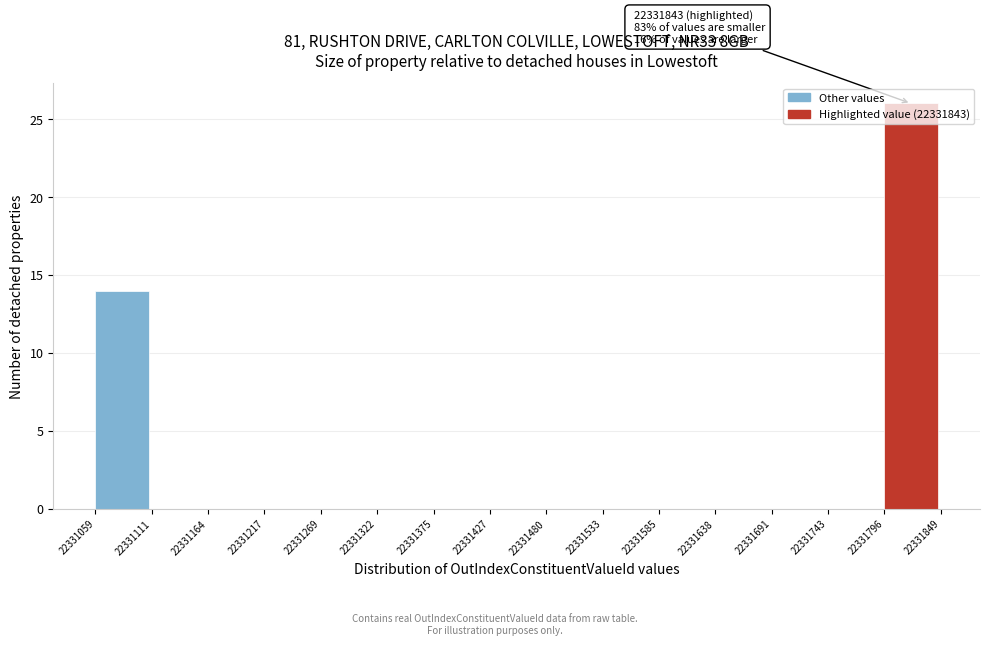

Which range on the x-axis has the tallest bar?

22331796 to 22331849